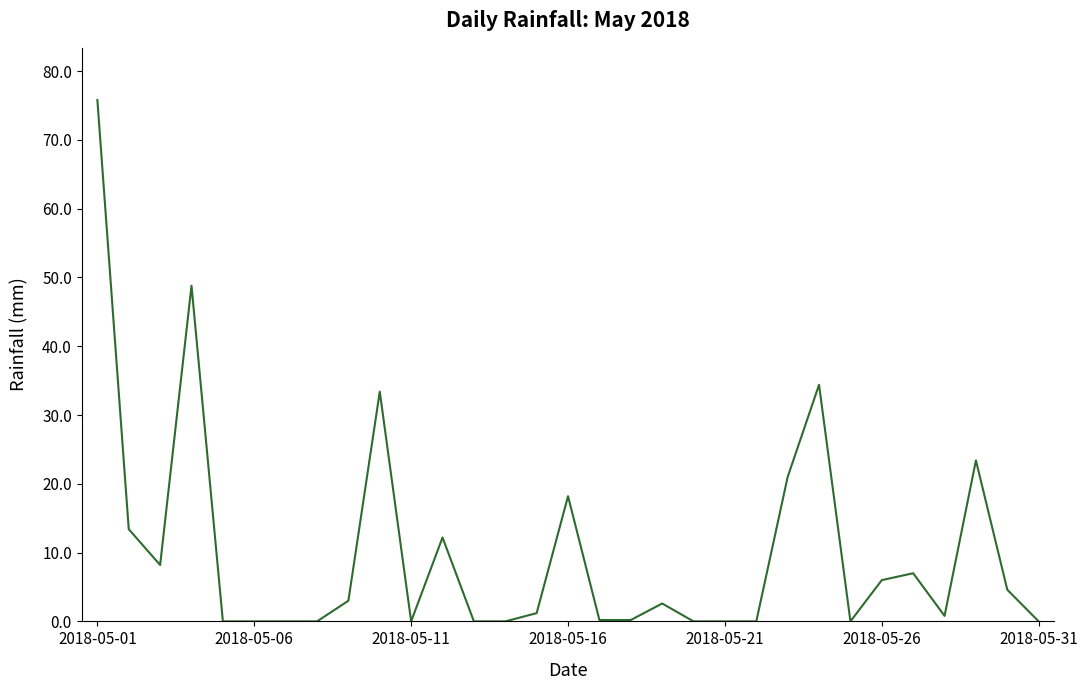

What is the difference between the maximum and minimum values?

75.8